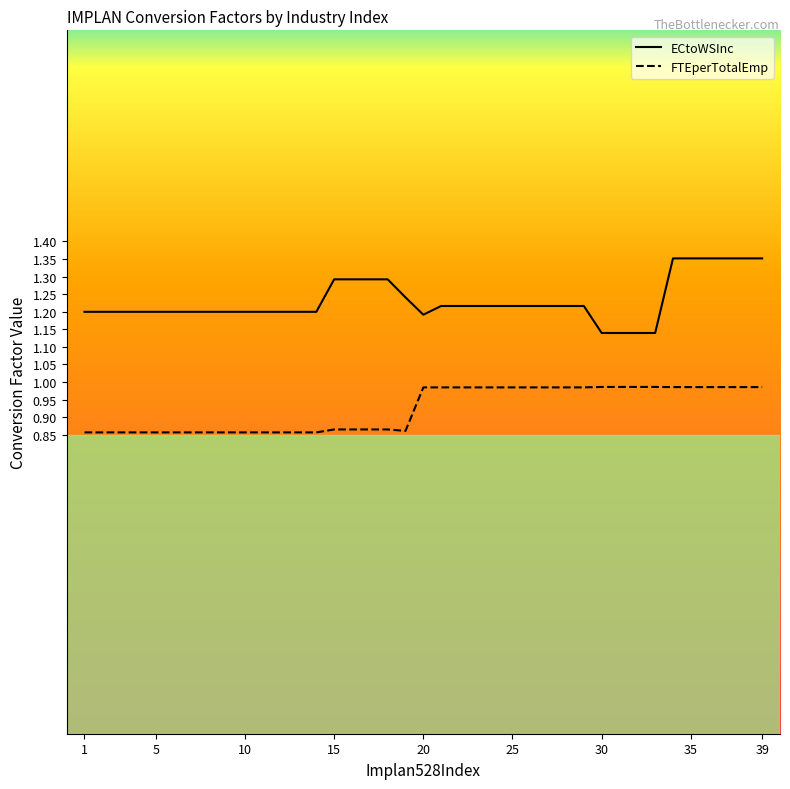

Which series has the widest spread of values?

ECtoWSInc